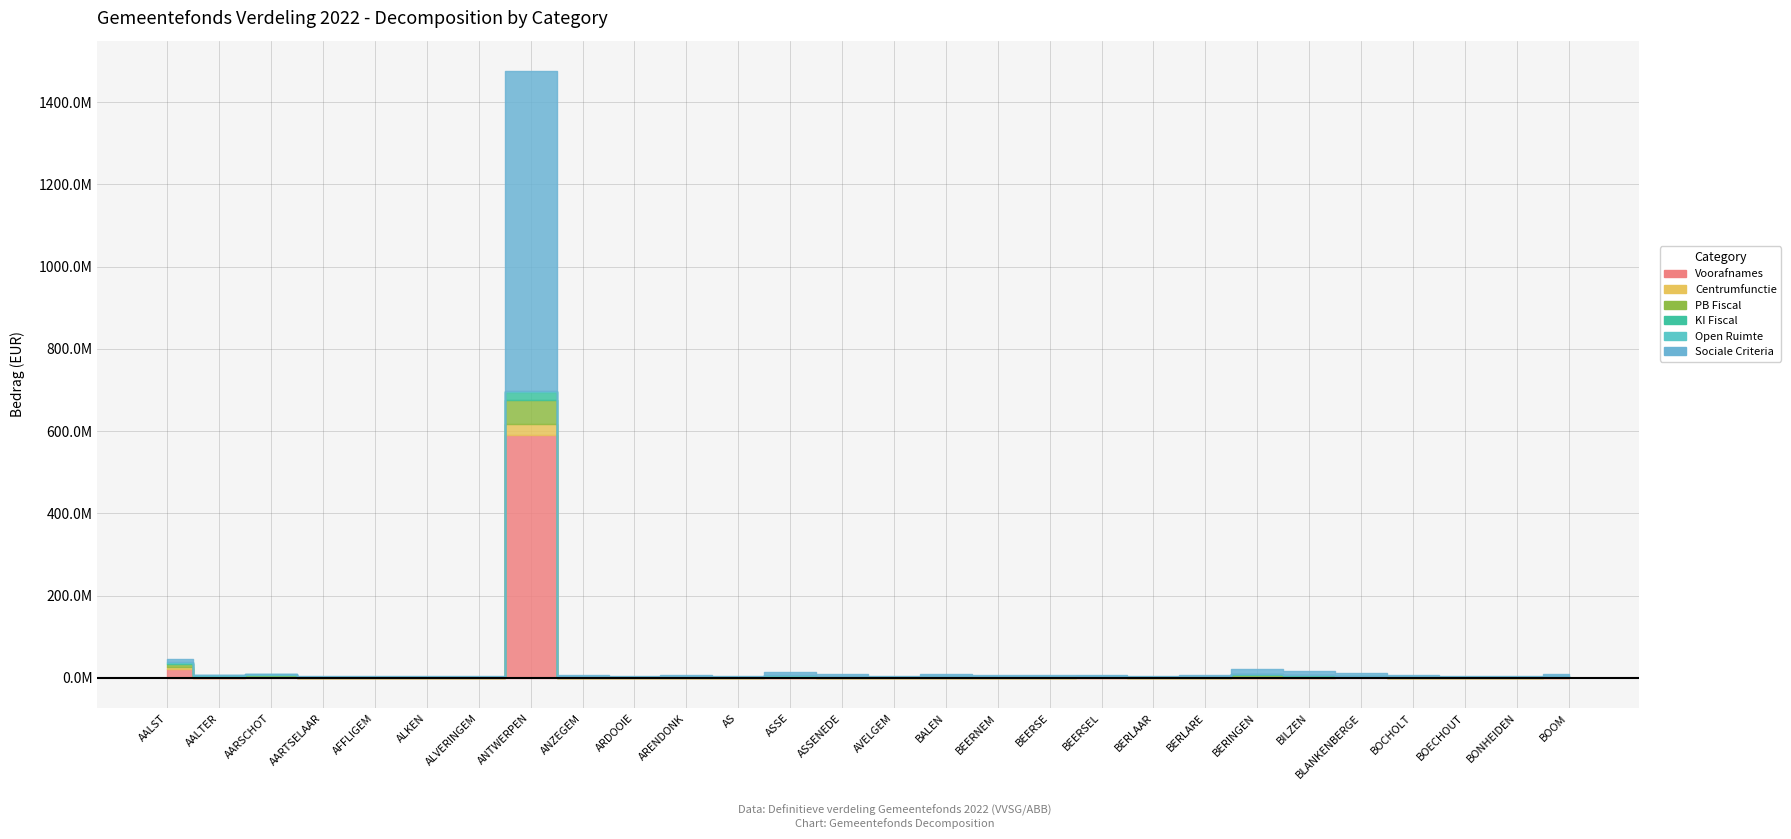

Is this an area chart (filled region under the line)?

No